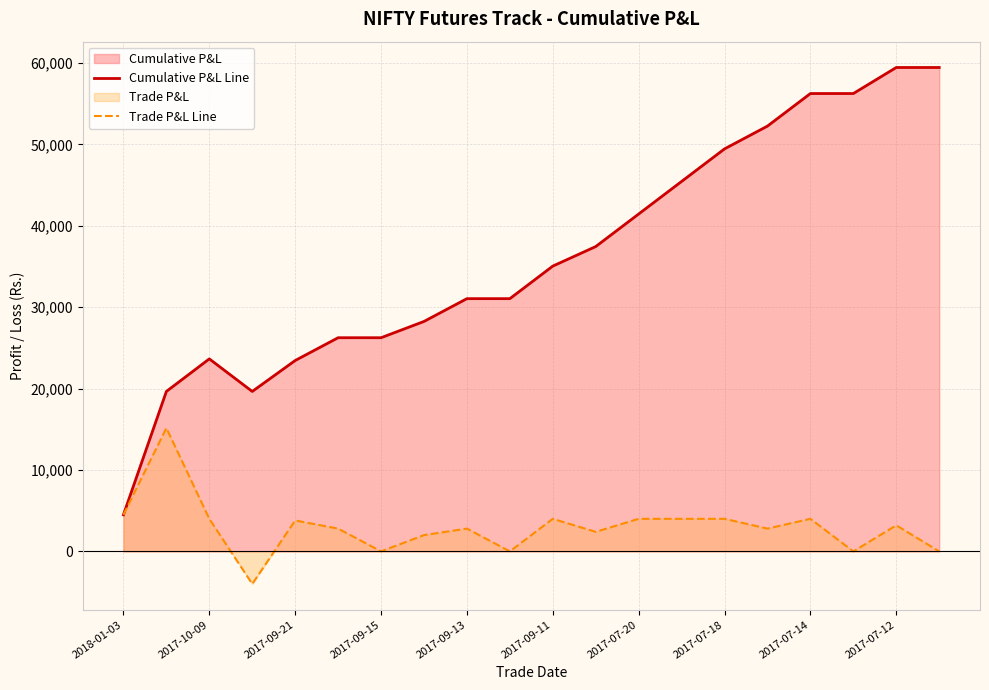

How many interior local valleys does the Trade P&L Line series have?

6